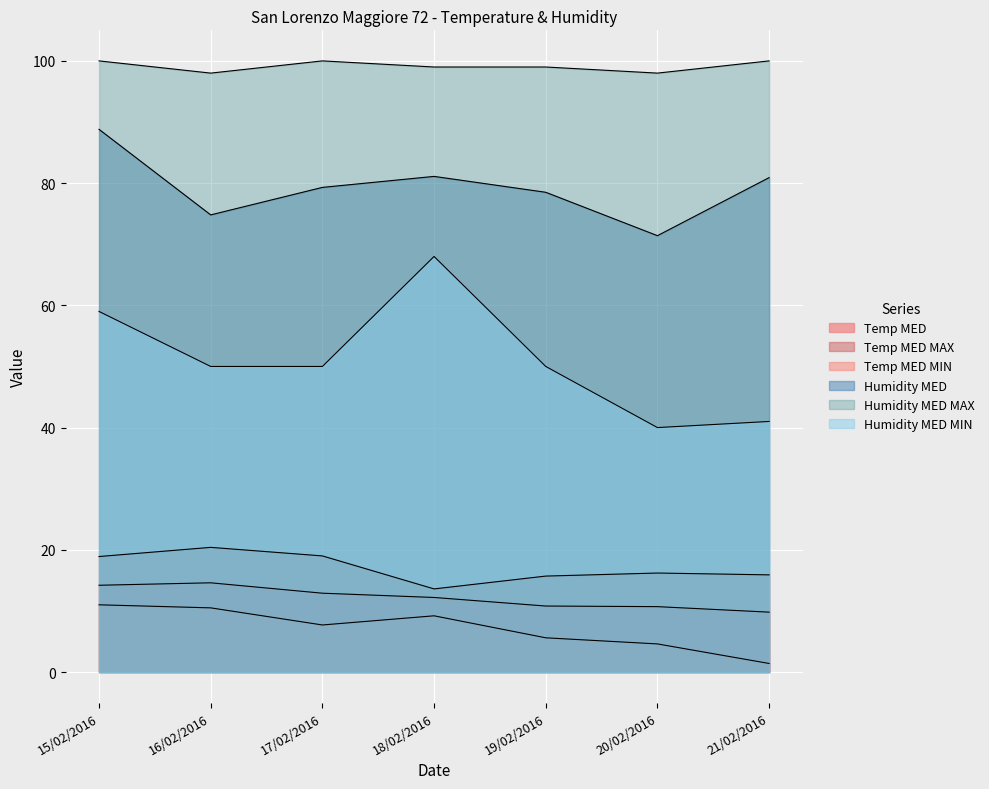

Reading left to right, list all the values displayed in this chart.

Temp MED: 15/02/2016=14.2	16/02/2016=14.6	17/02/2016=12.9	18/02/2016=12.2	19/02/2016=10.8	20/02/2016=10.7	21/02/2016=9.8
Temp MED MAX: 15/02/2016=18.9	16/02/2016=20.4	17/02/2016=19.0	18/02/2016=13.6	19/02/2016=15.7	20/02/2016=16.2	21/02/2016=15.9
Temp MED MIN: 15/02/2016=11.0	16/02/2016=10.5	17/02/2016=7.7	18/02/2016=9.2	19/02/2016=5.6	20/02/2016=4.6	21/02/2016=1.4
Humidity MED: 15/02/2016=88.8	16/02/2016=74.8	17/02/2016=79.3	18/02/2016=81.1	19/02/2016=78.5	20/02/2016=71.4	21/02/2016=80.9
Humidity MED MAX: 15/02/2016=100.0	16/02/2016=98.0	17/02/2016=100.0	18/02/2016=99.0	19/02/2016=99.0	20/02/2016=98.0	21/02/2016=100.0
Humidity MED MIN: 15/02/2016=59.0	16/02/2016=50.0	17/02/2016=50.0	18/02/2016=68.0	19/02/2016=50.0	20/02/2016=40.0	21/02/2016=41.0